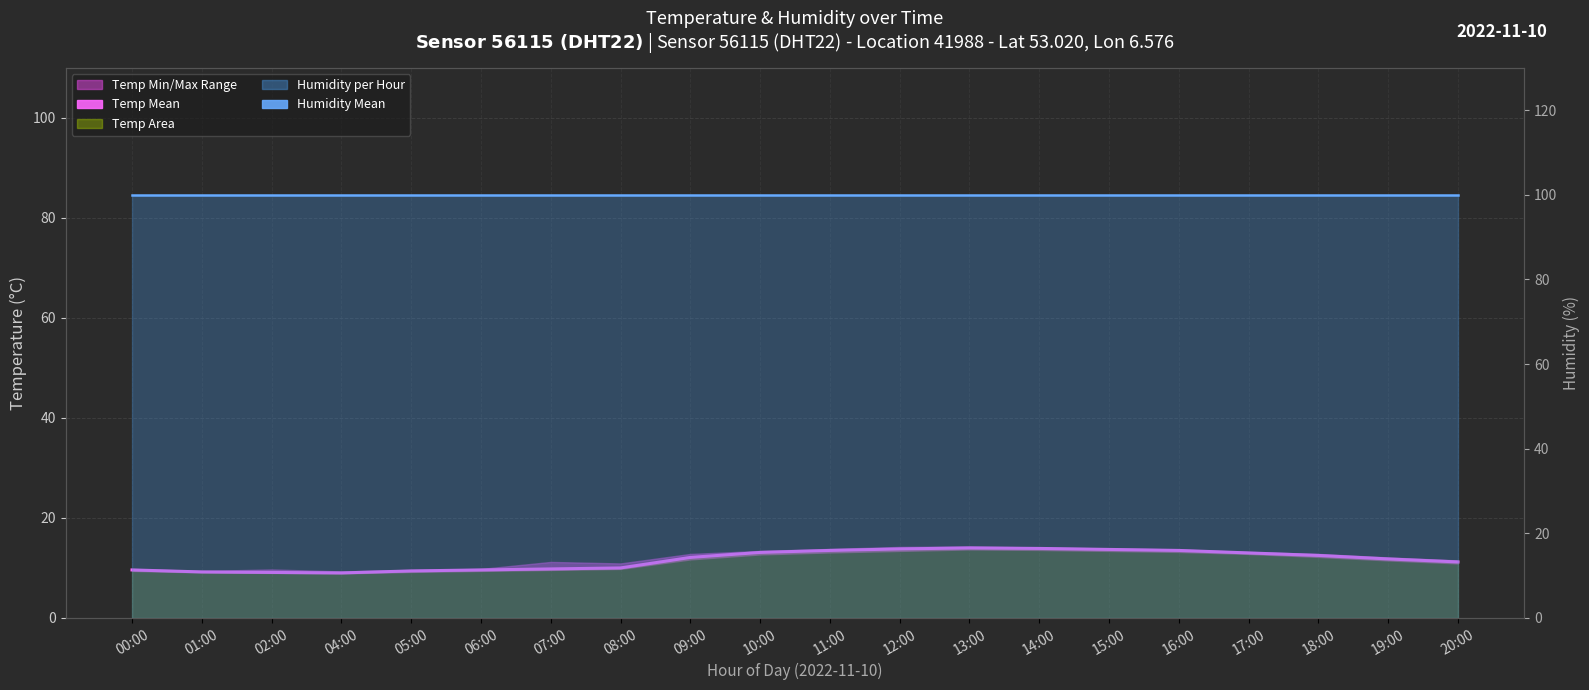

Reading right to left, what are all the values shown in this chart?

Temp Mean: 11.2	11.8	12.5	13.0	13.5	13.7	13.9	14.0	13.8	13.5	13.1	12.1	10.0	9.8	9.6	9.4	9.0	9.1	9.2	9.6
Humidity Mean: 99.9	99.9	99.9	99.9	99.9	99.9	99.9	99.9	99.9	99.9	99.9	99.9	99.9	99.9	99.9	99.9	99.9	99.9	99.9	99.9